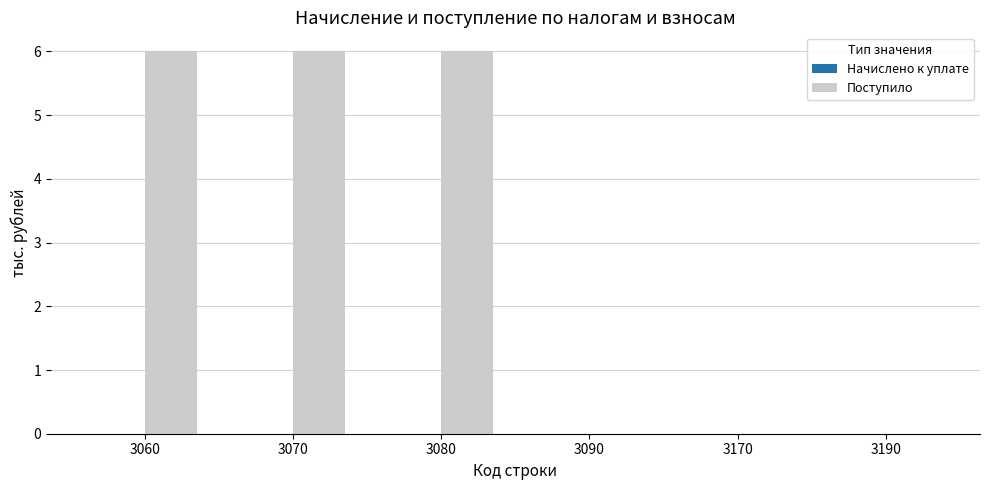

Between 3170 and 3060, which is larger?

3060